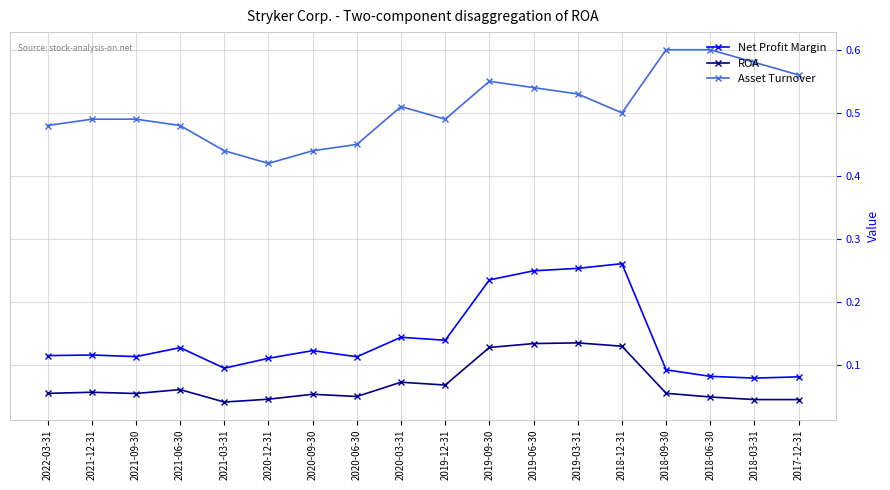

How many lines are shown in the chart?

3